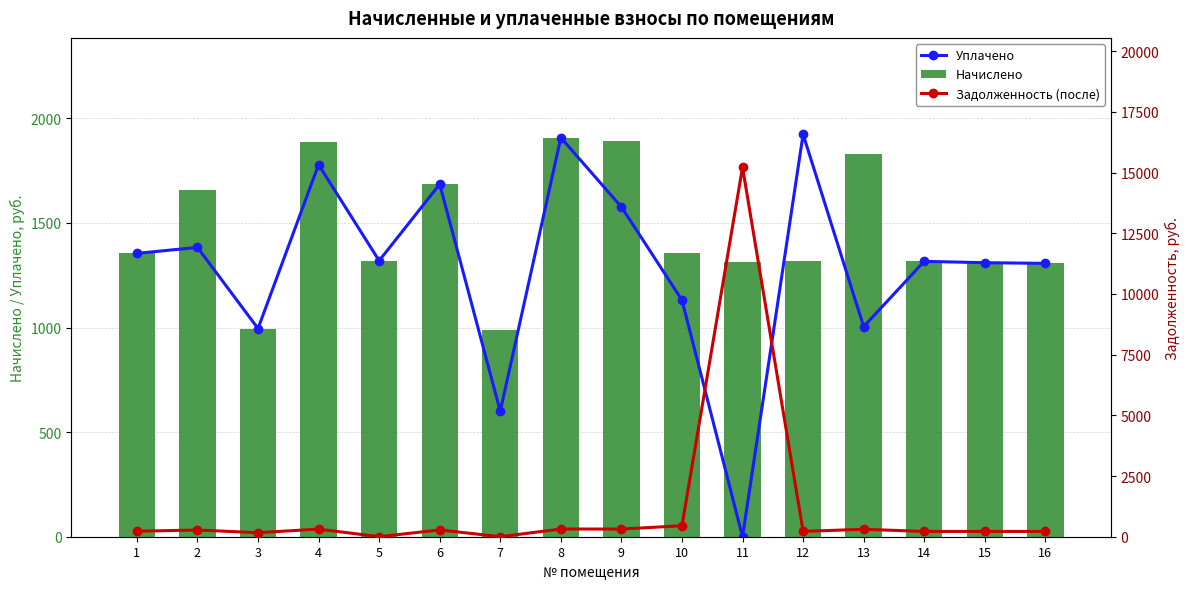

What is the approximate value of Уплачено at 4?

1778.7